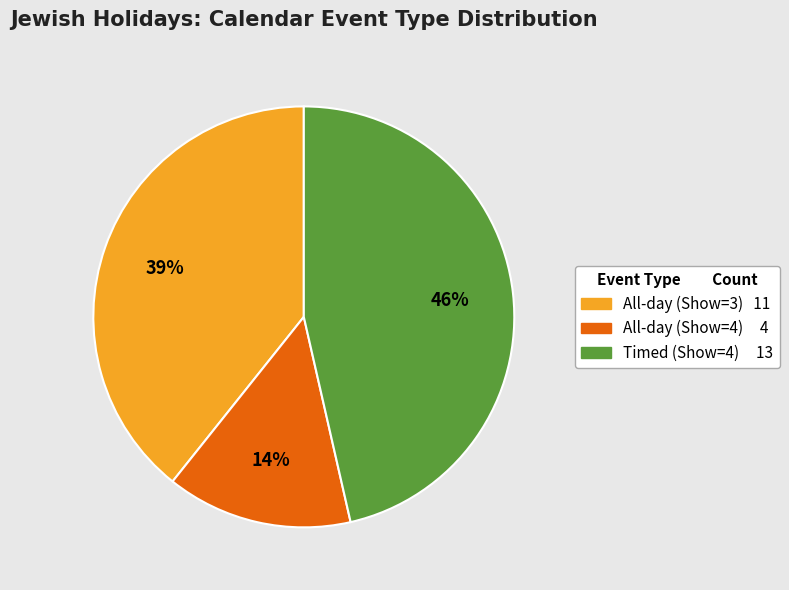

To the nearest percent, what is the difference between the largest and smallest slice percentages?

32%